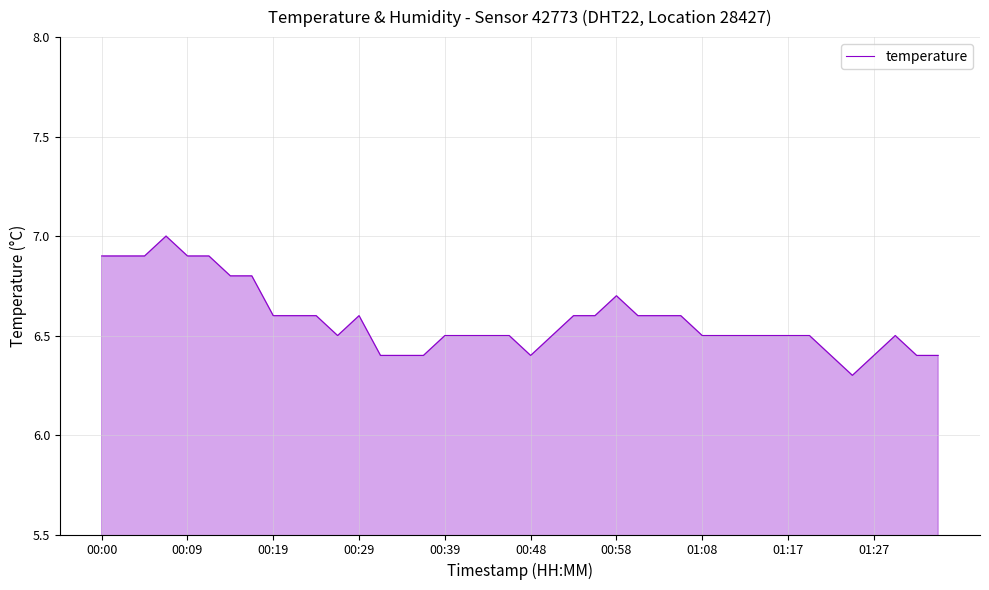

What is the greatest value displayed?

7.0